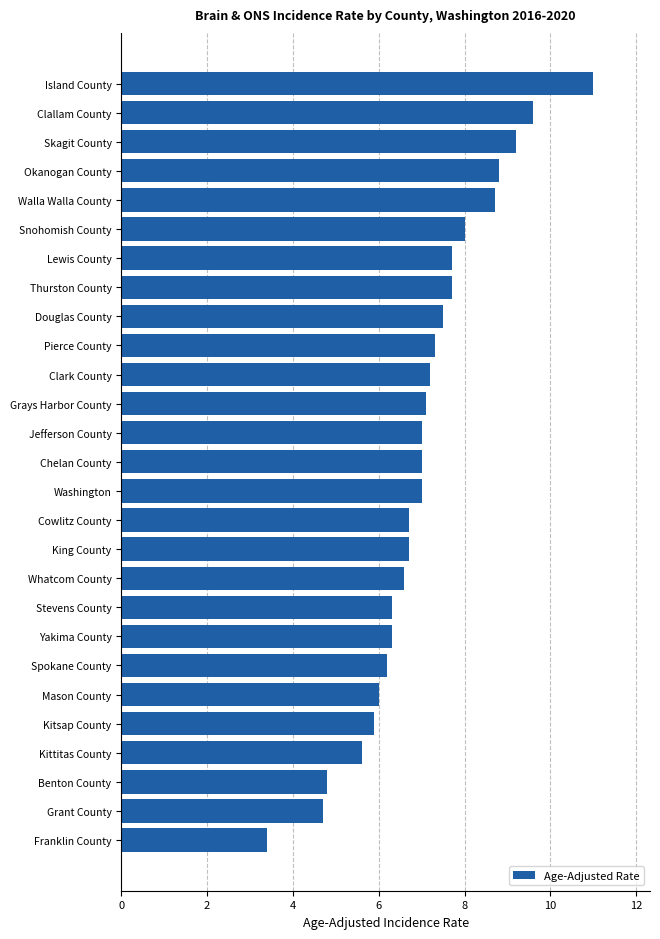

Is it true that the value at Clallam County is 5.5?

False